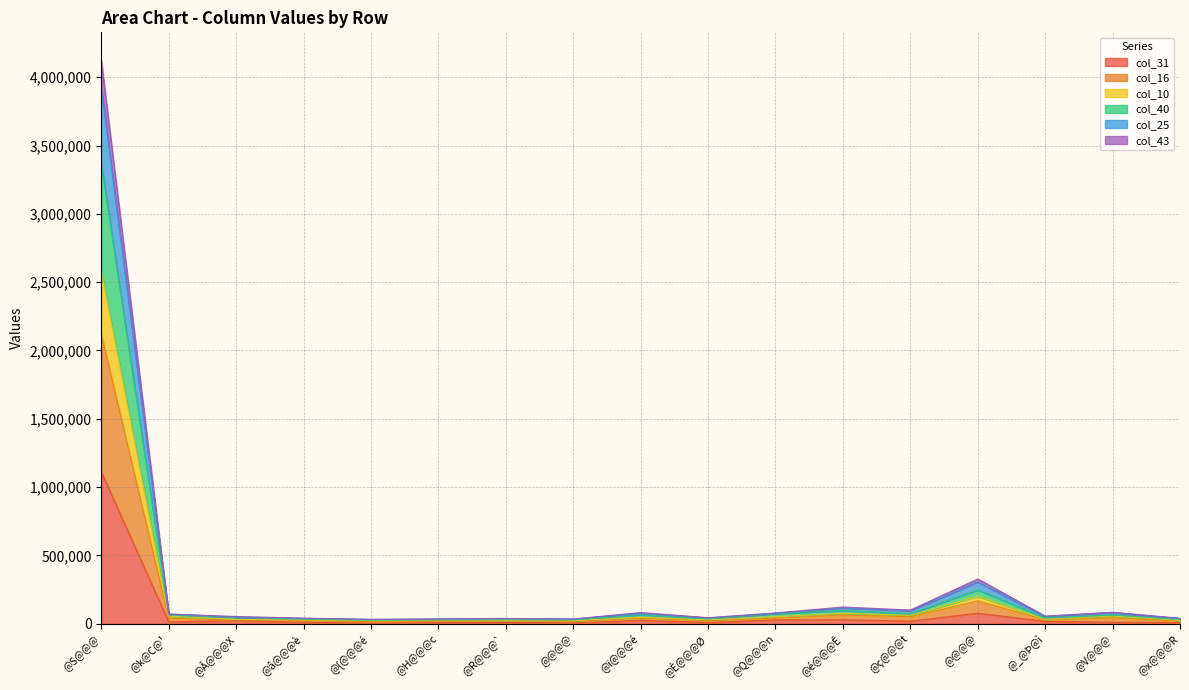

Which has a higher value, @@@@ or @Q@@@n?

@@@@